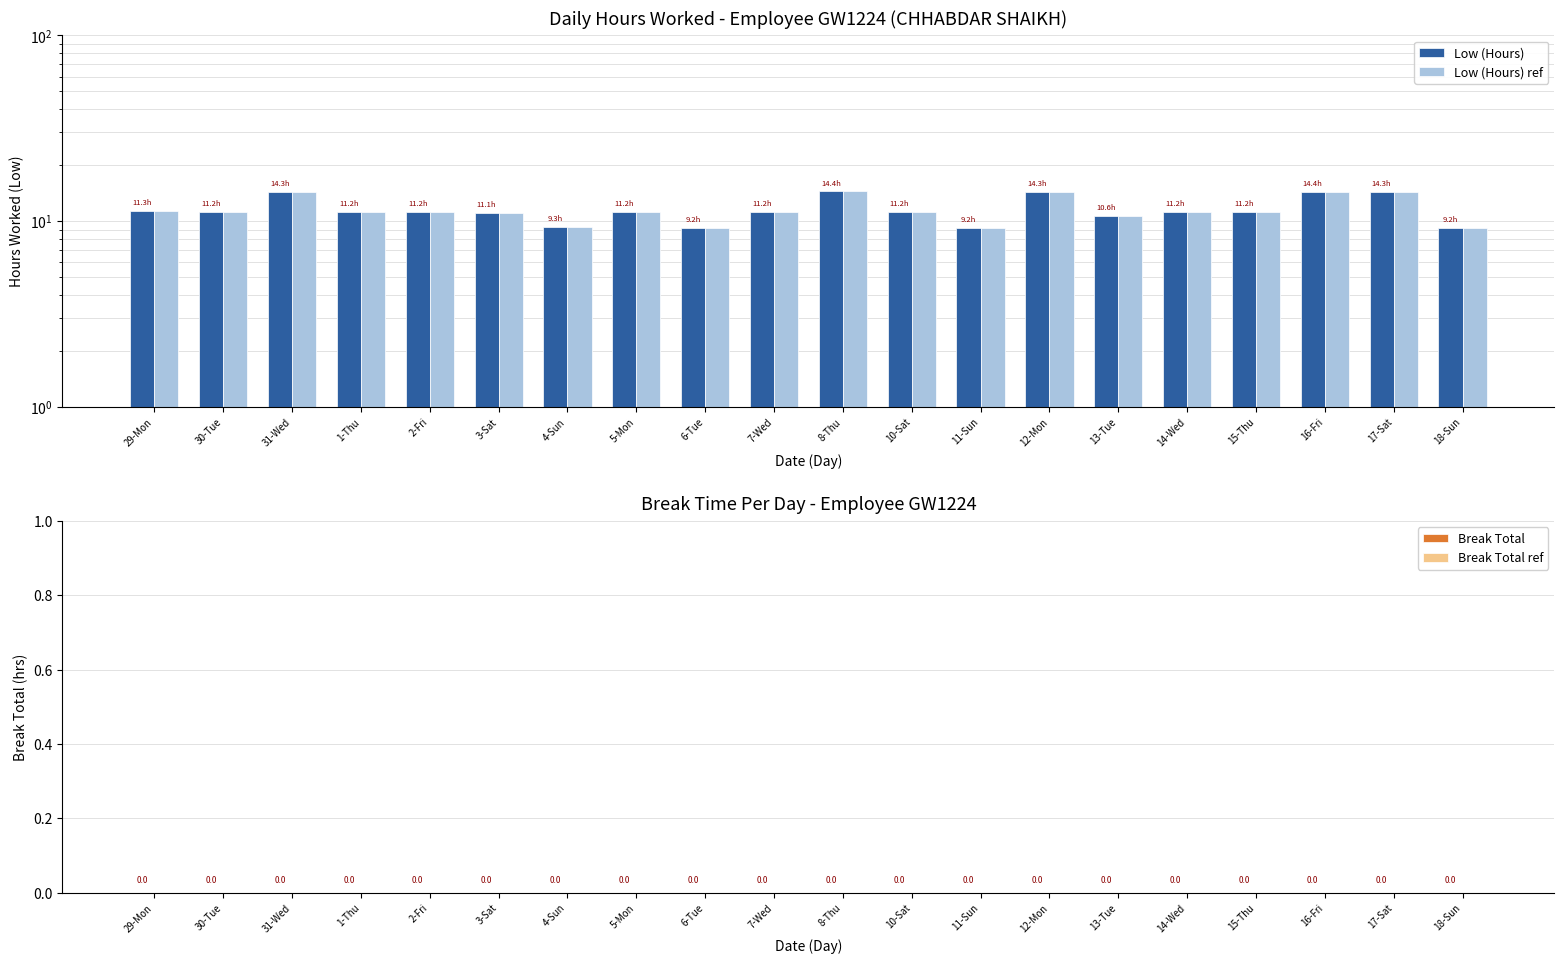

Which has a higher value, 15-Thu or 6-Tue?

15-Thu